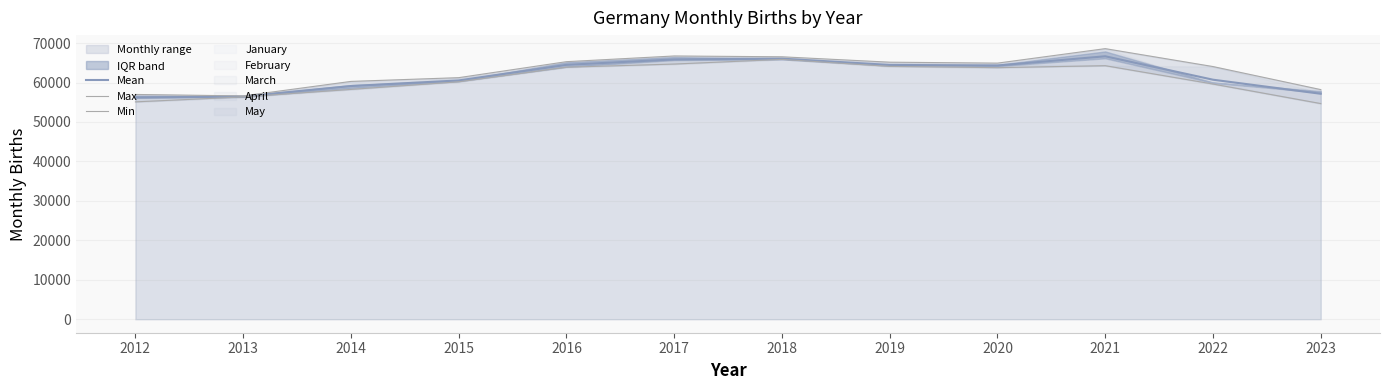

At which label does Min reach its peak?

2018